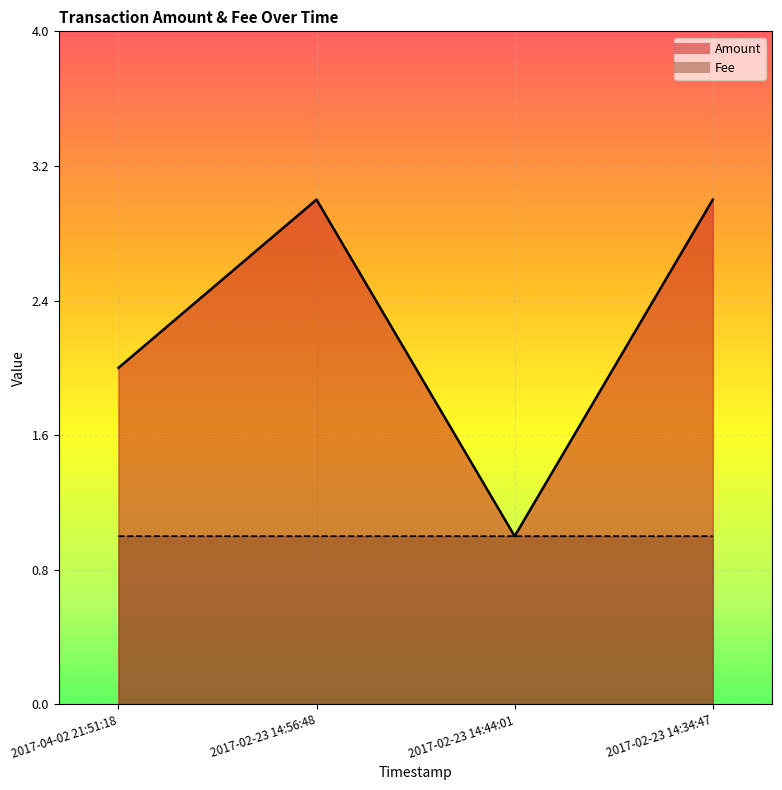

What are all the series names shown in the legend?

Amount, Fee